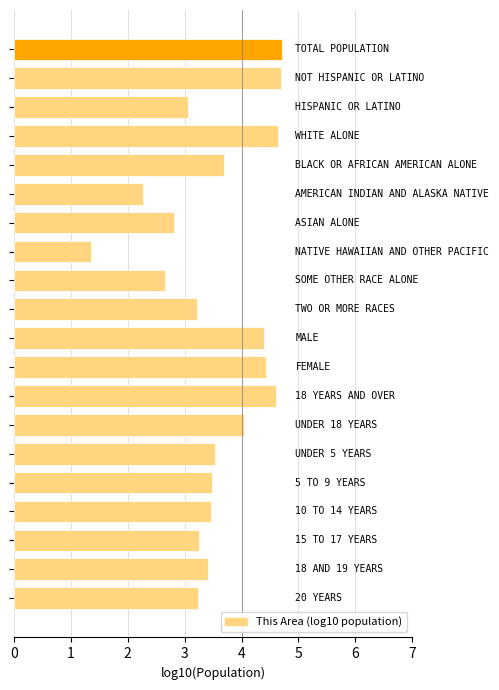

What is the average value?

3.5